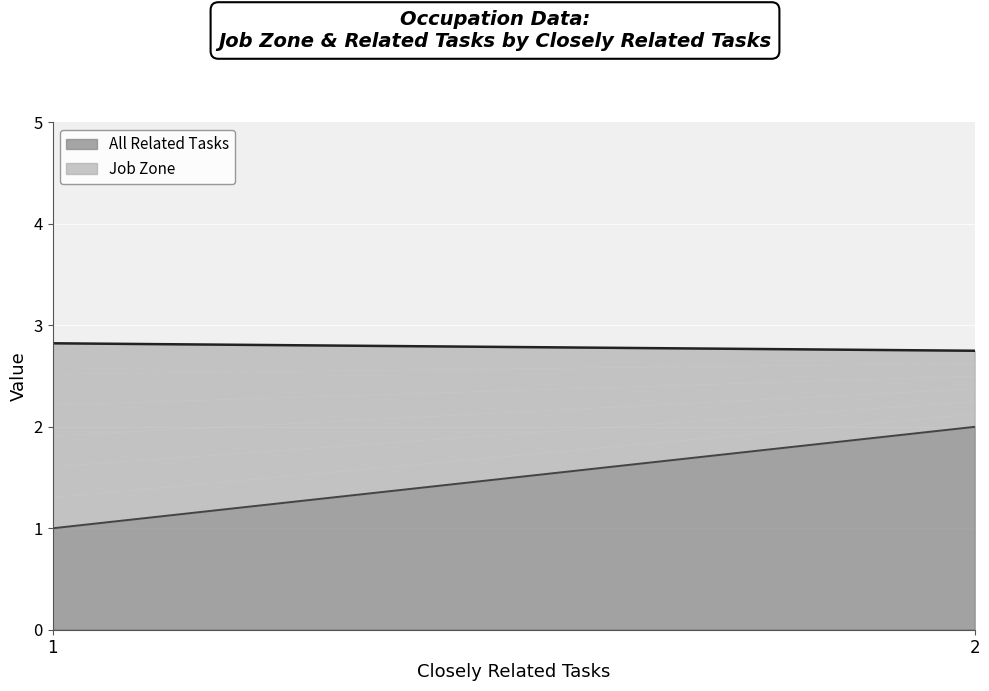

What is the difference between the maximum and minimum values in the All Related Tasks series?

1.0